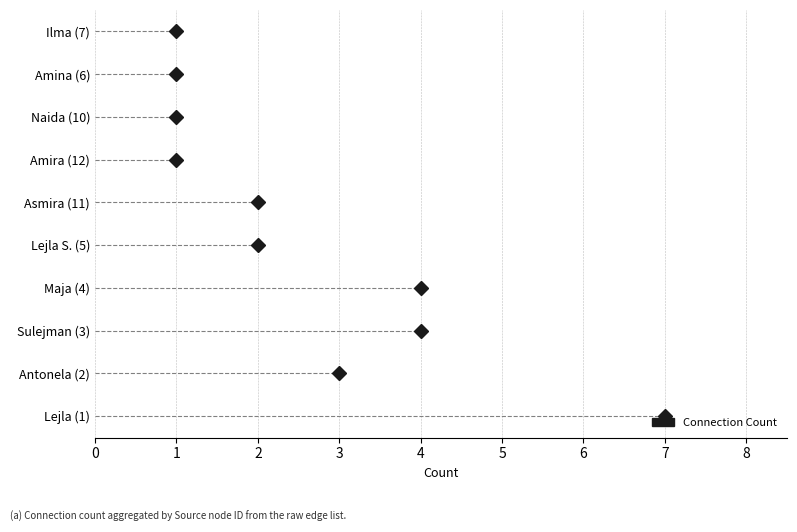

Count the values in the range 1 to 4.

9